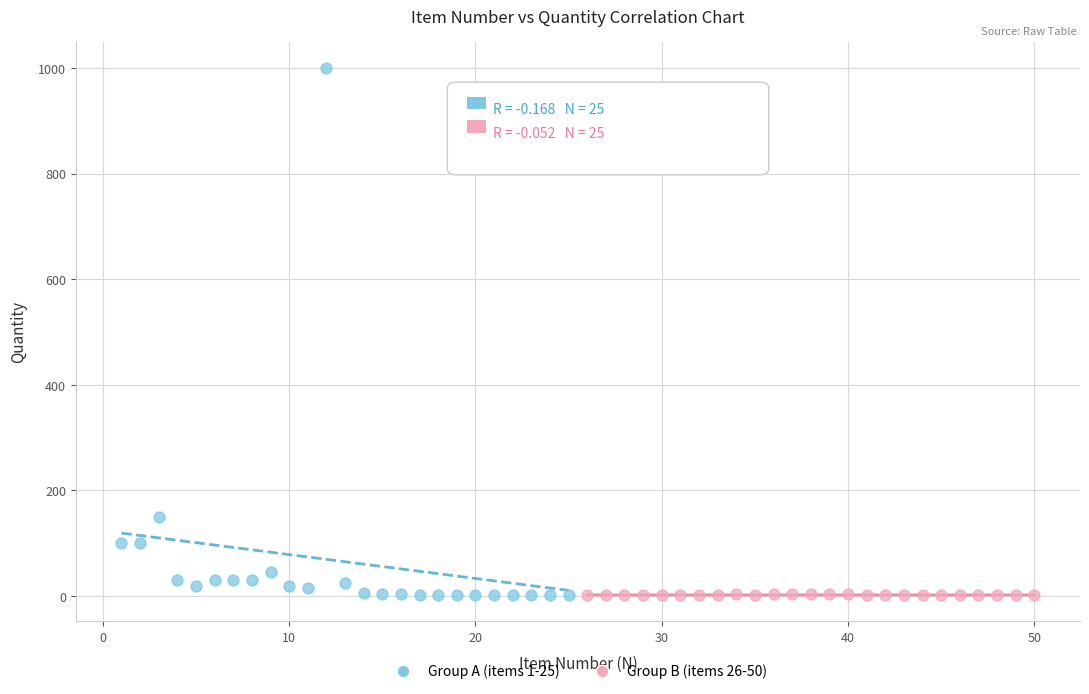

What are all the series names shown in the legend?

Group A (items 1-25), Group B (items 26-50)